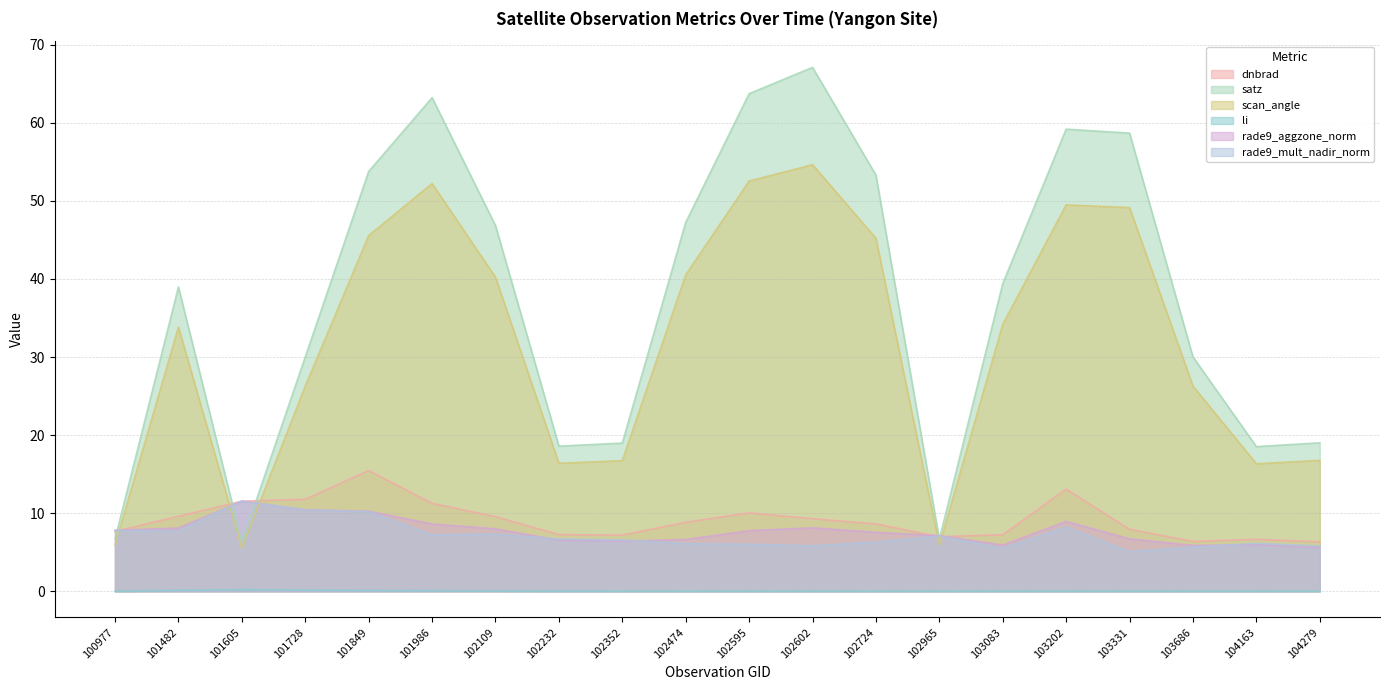

True or false: rade9_aggzone_norm and rade9_mult_nadir_norm intersect in this chart.

True